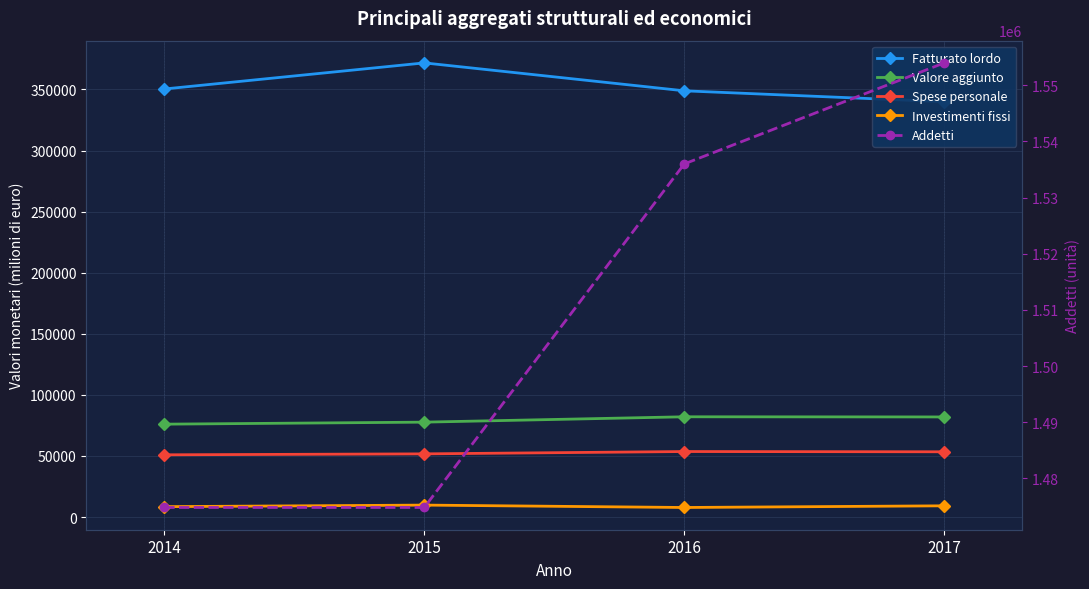

Between 2017 and 2015, which is larger?

2015